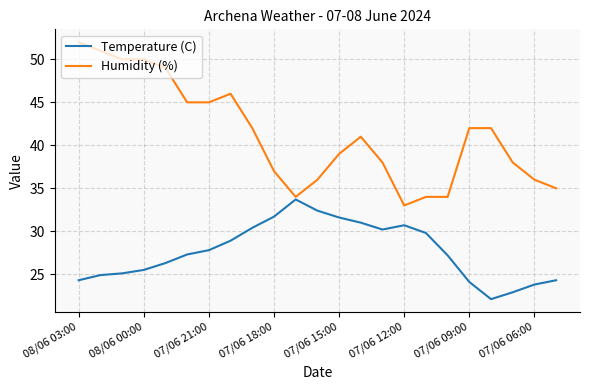

How many lines are shown in the chart?

2